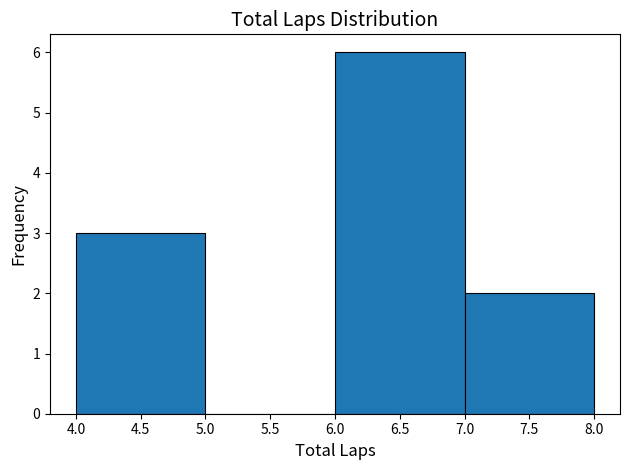

Over which range of the x-axis is the bar tallest?

6.0 to 7.0